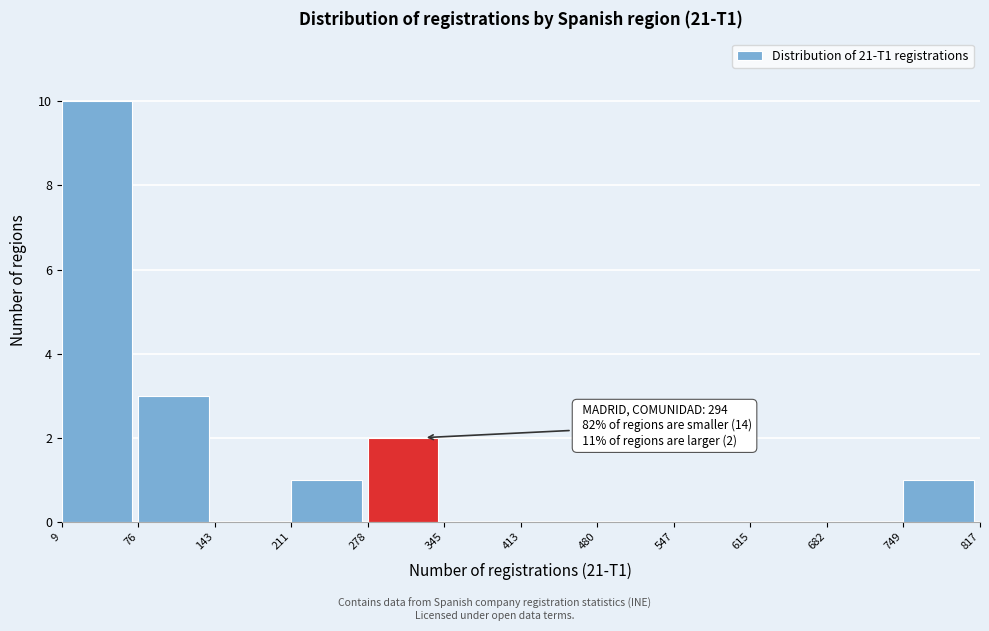

Which range on the x-axis has the tallest bar?

9 to 76